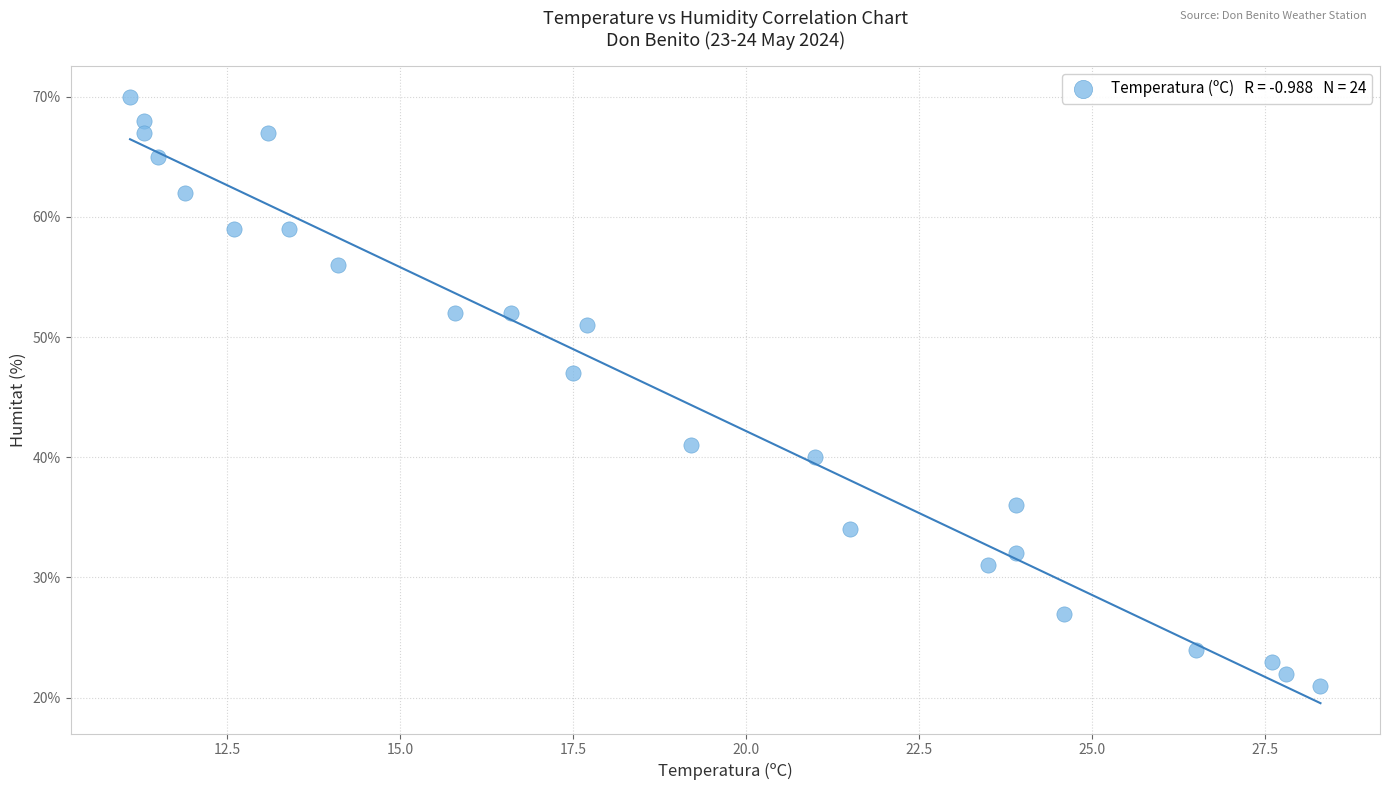

What is the range of Y values (max minus min)?

49